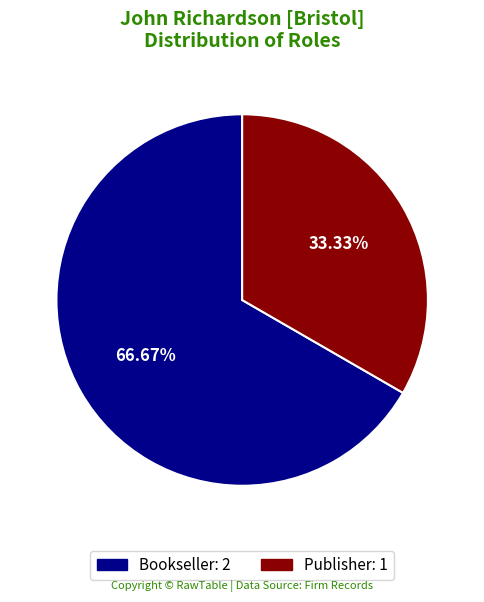

Is Bookseller the majority of the pie?

Yes